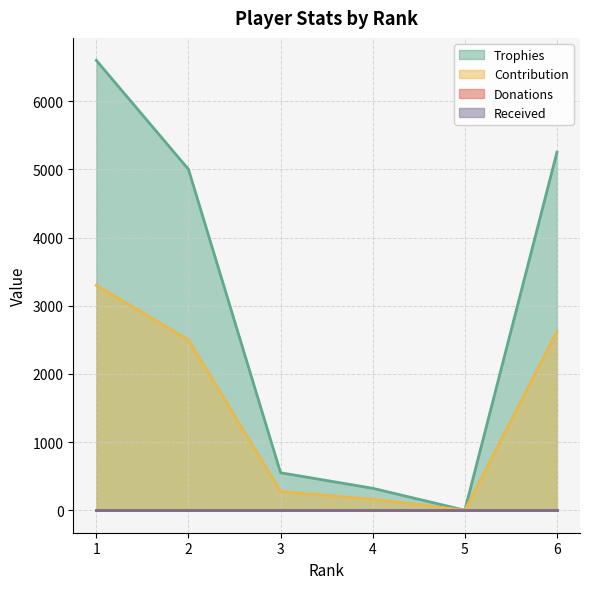

Rank the categories by Contribution value from highest to lowest.

1, 6, 2, 3, 4, 5